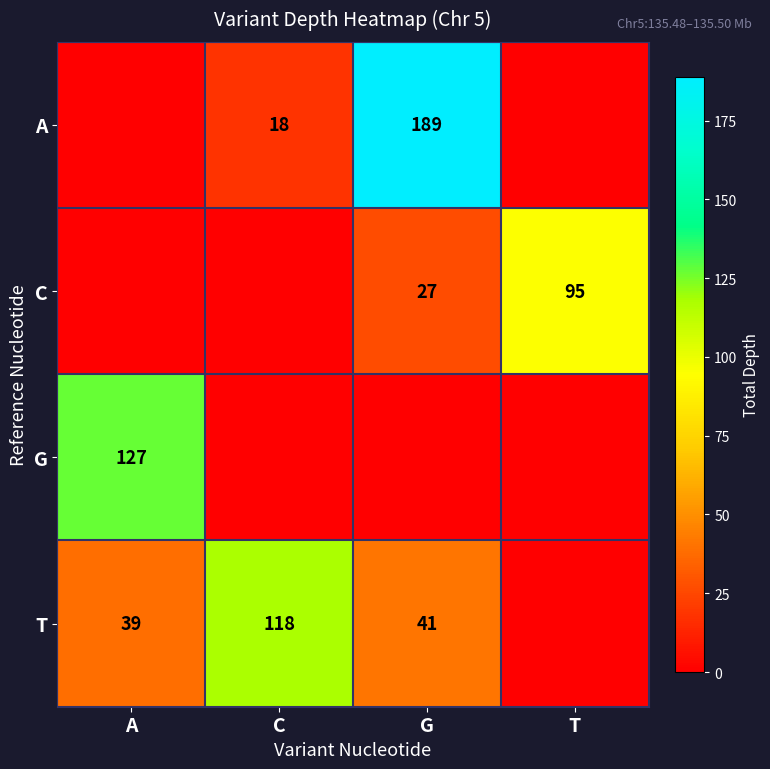

Is the value of T at A greater than the value of G at A?

No